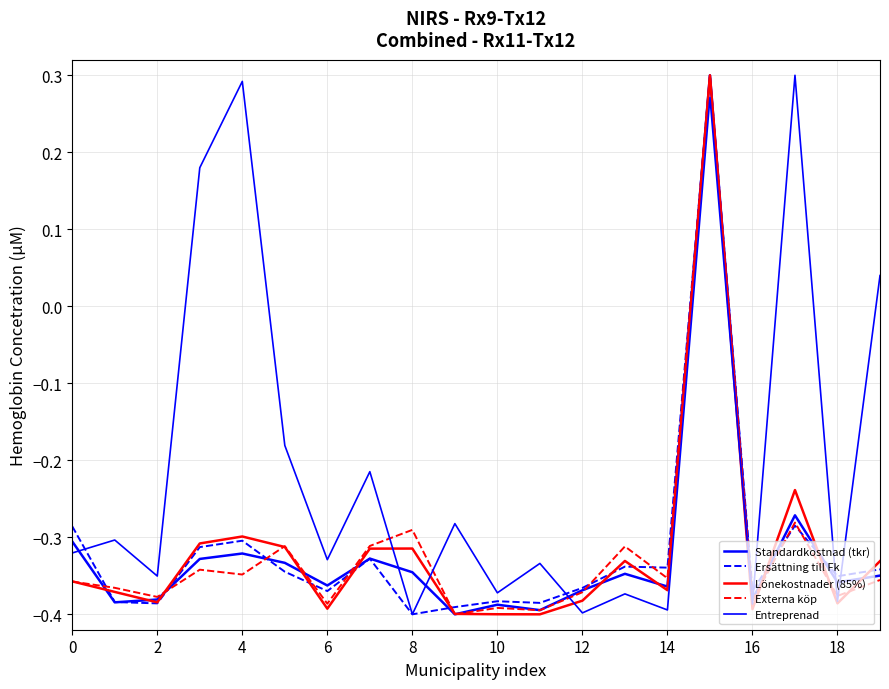

Which series has the largest total across all categories?

Entreprenad